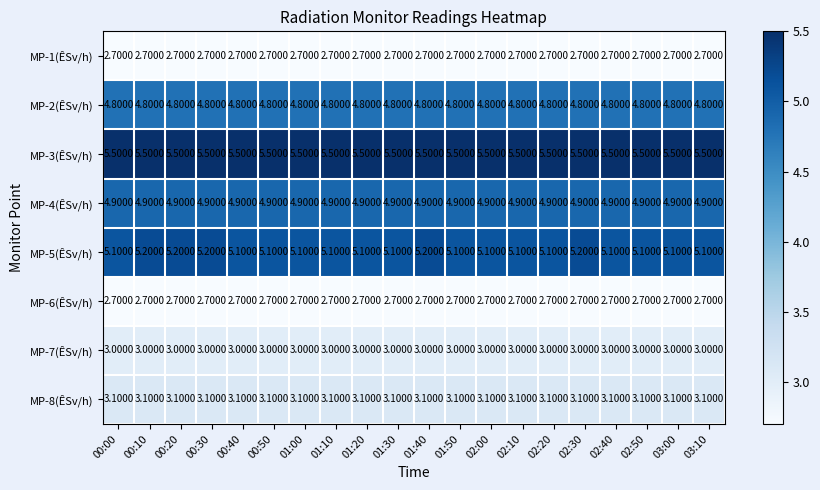

How many data points does each series have?

20